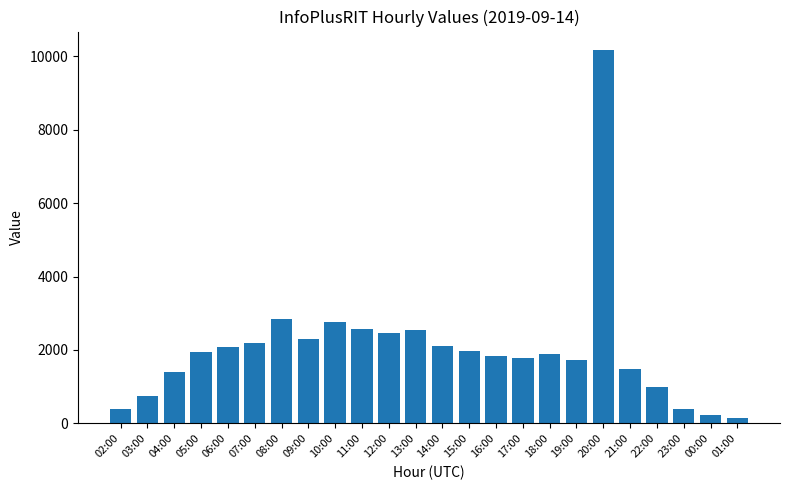

What is the smallest value displayed?

138